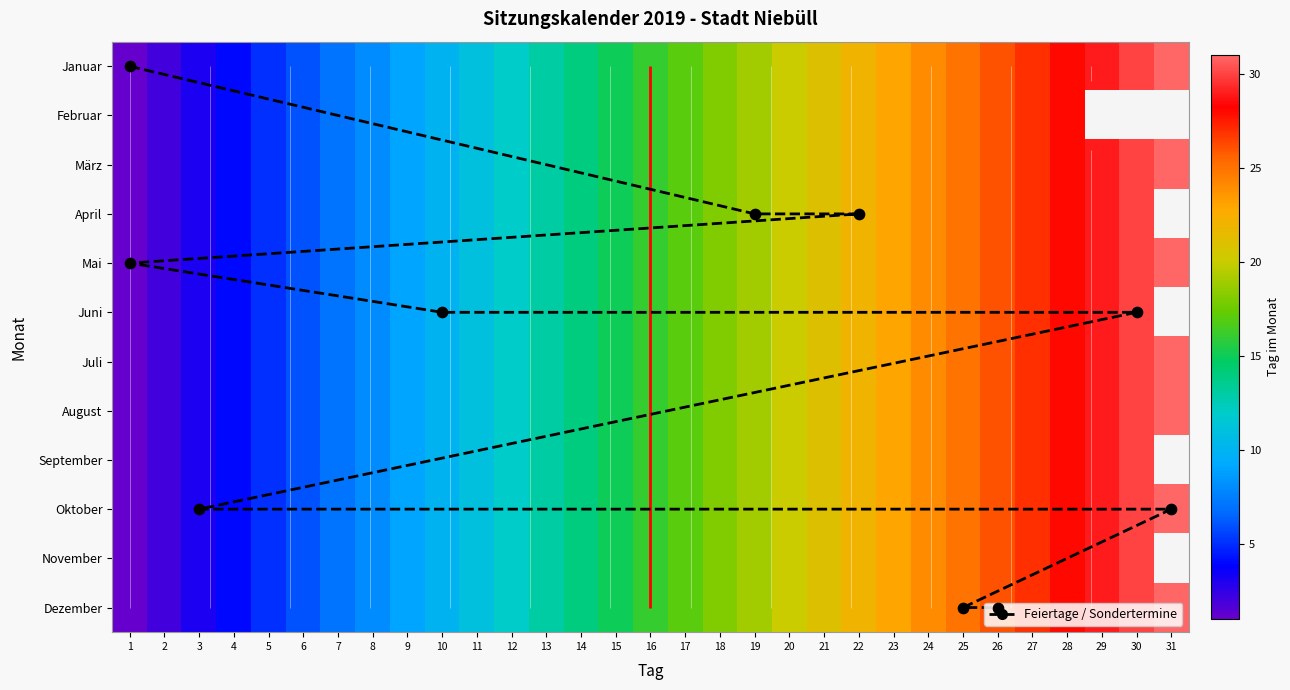

At which category does the chart reach its peak across all series?

31